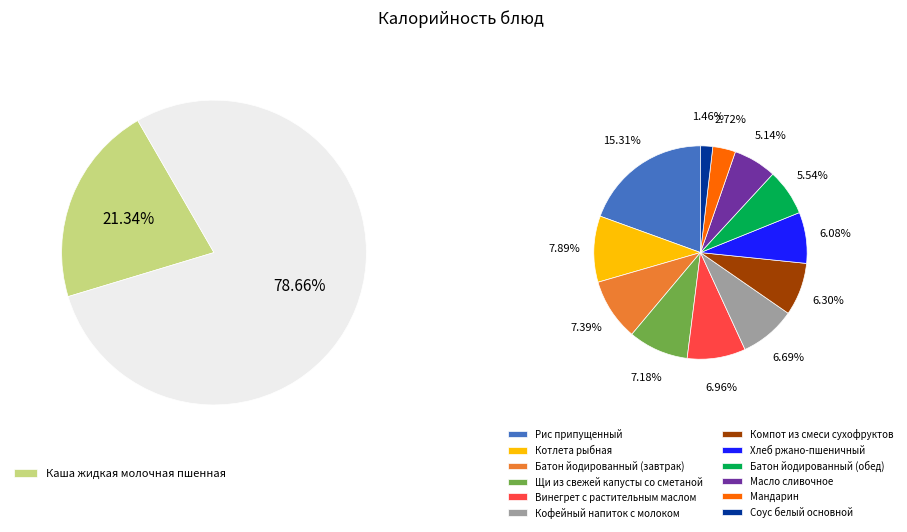

Is it true that Рис припущенный is 15% of the pie?

True